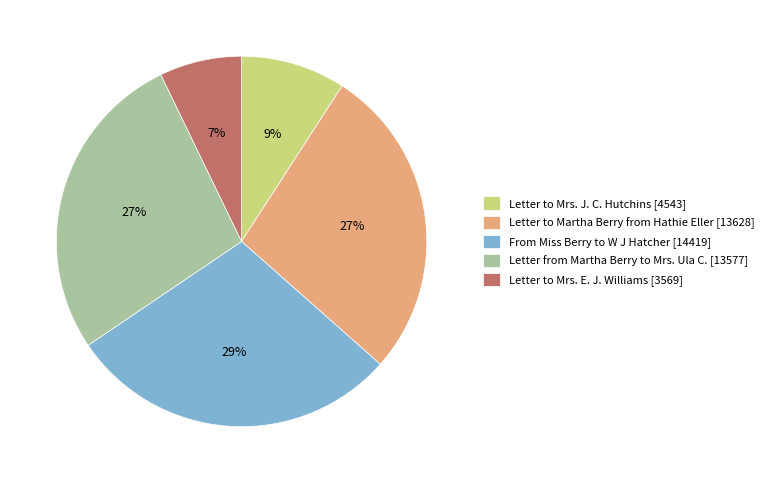

To the nearest percent, what percentage of the pie is From Miss Berry to W J Hatcher [14419]?

29%